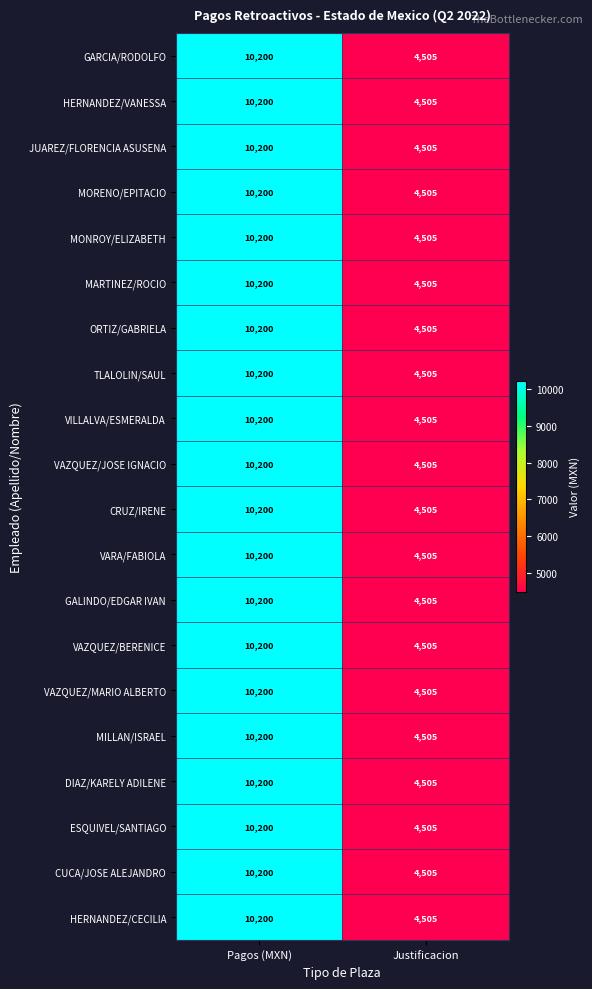

At which category is the sum across all series the highest?

Pagos (MXN)